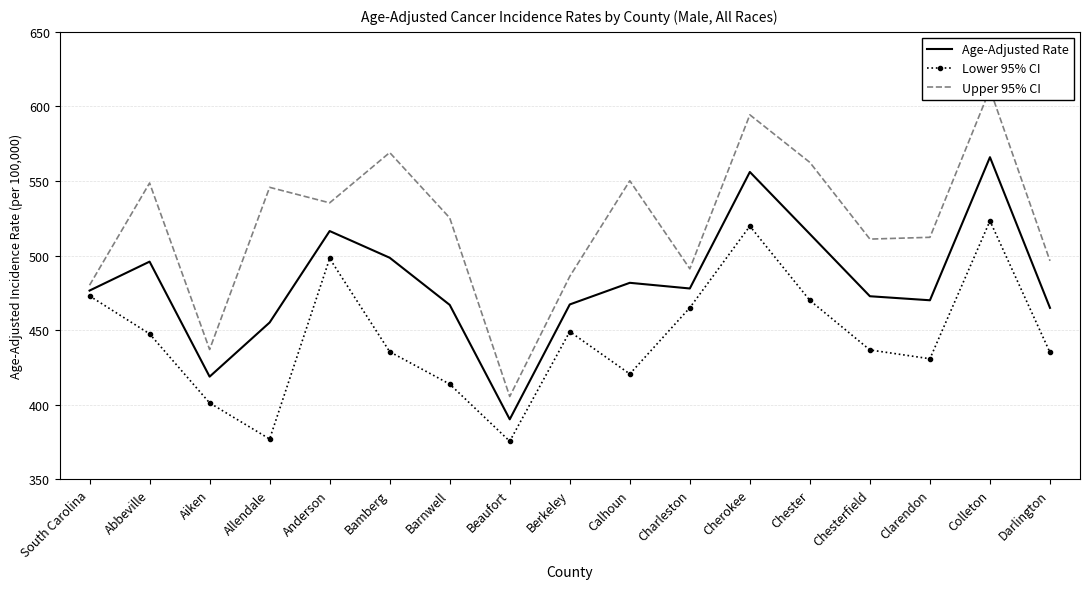

How many lines are shown in the chart?

3